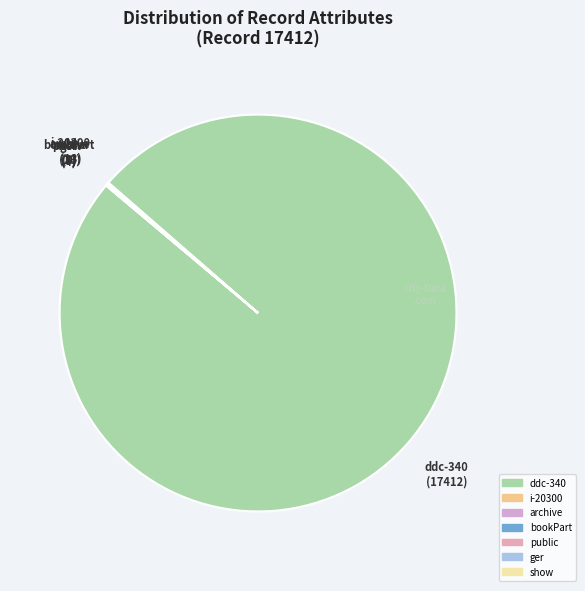

The ddc-340 slice represents 100% of the pie. True or false?

True